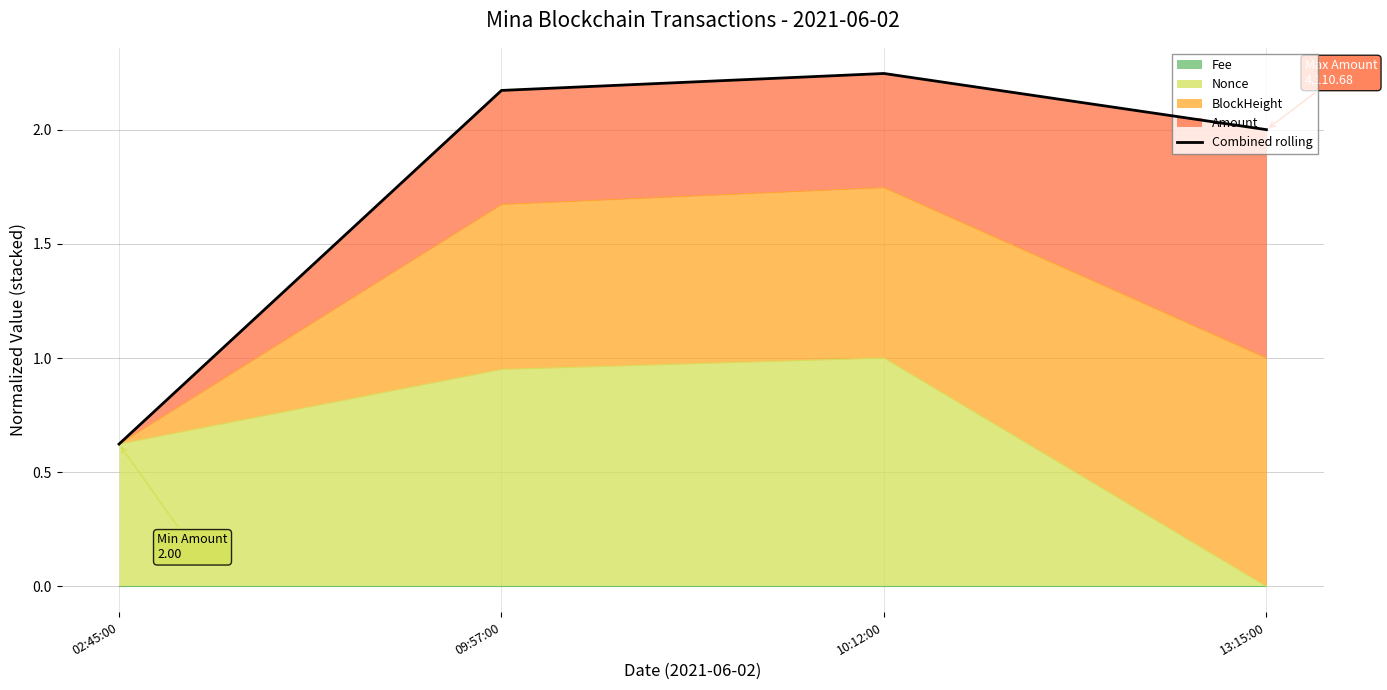

What is the label of the 2nd point from the right?

10:12:00